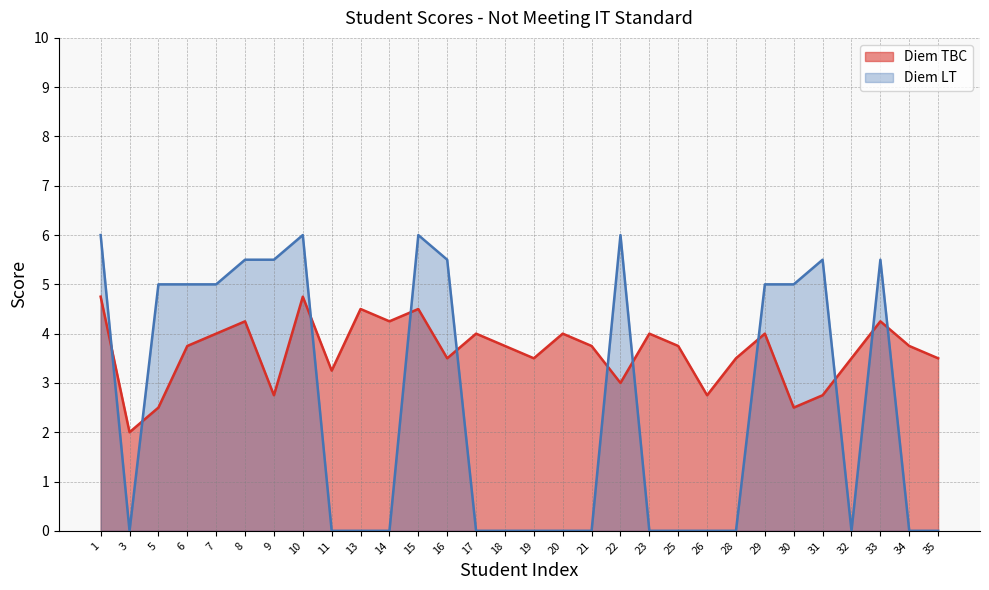

How many lines are shown in the chart?

2